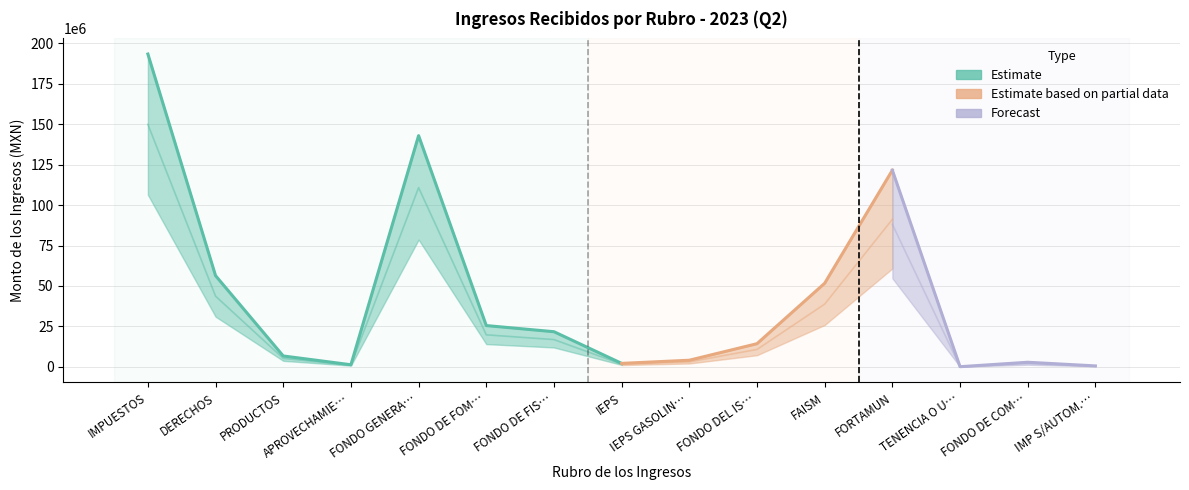

The value at FORTAMUN is 214438424.9. True or false?

False